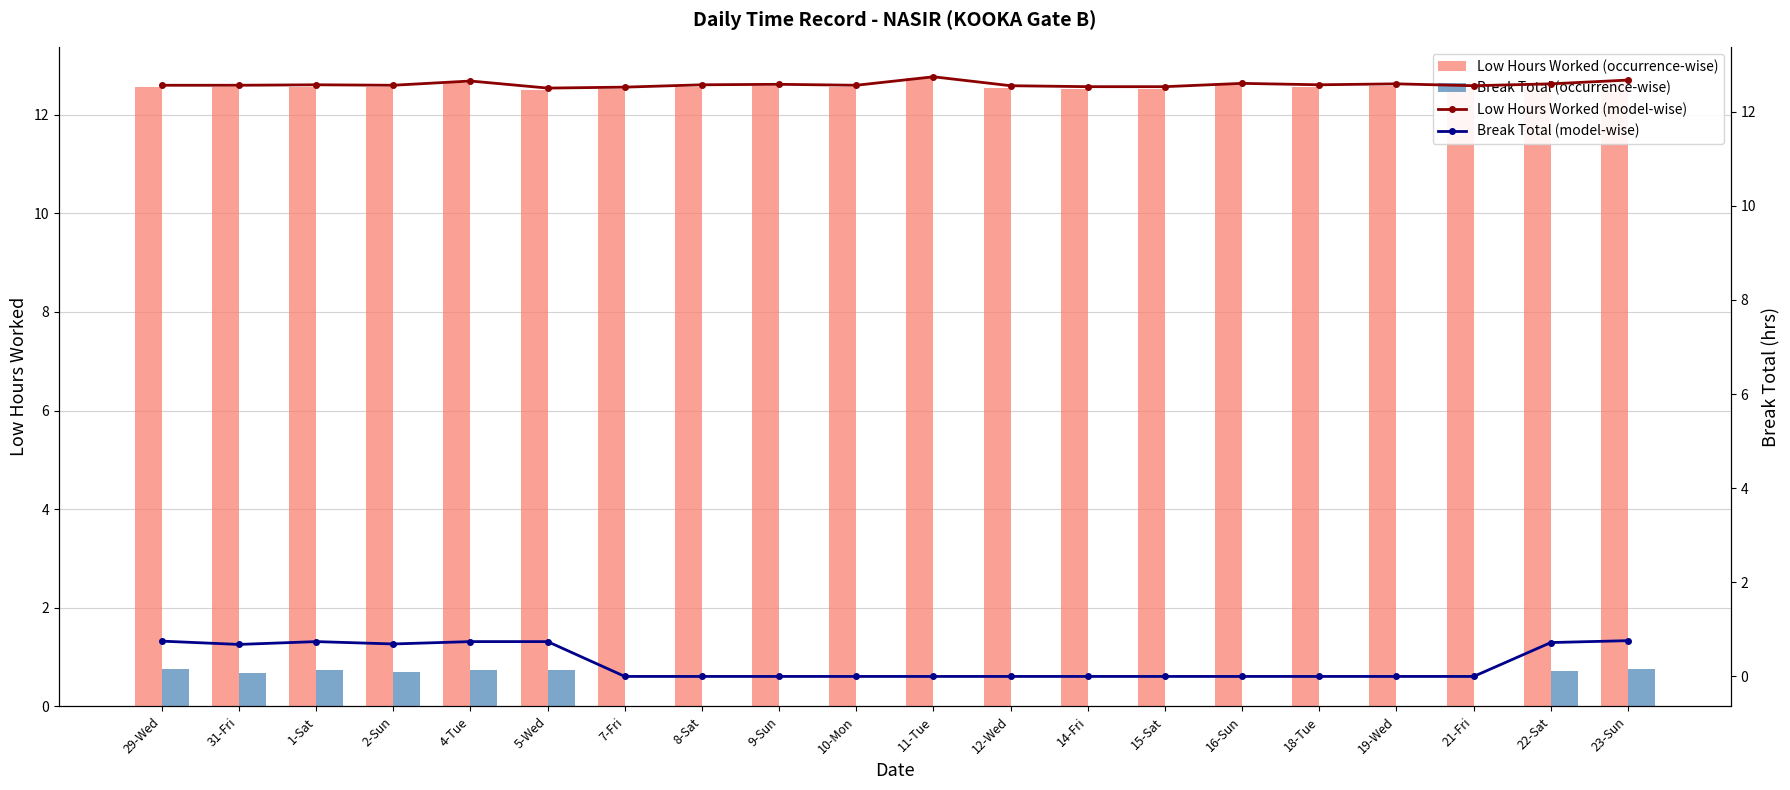

What is the spread (max minus min) of values at 2-Sun?

11.9